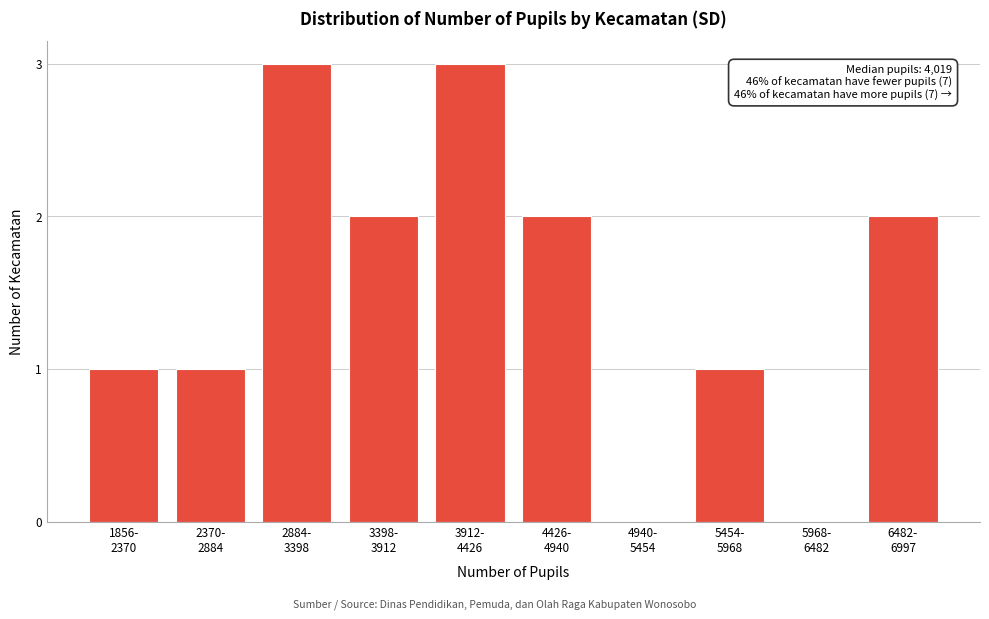

How many categories are shown in the chart?

10